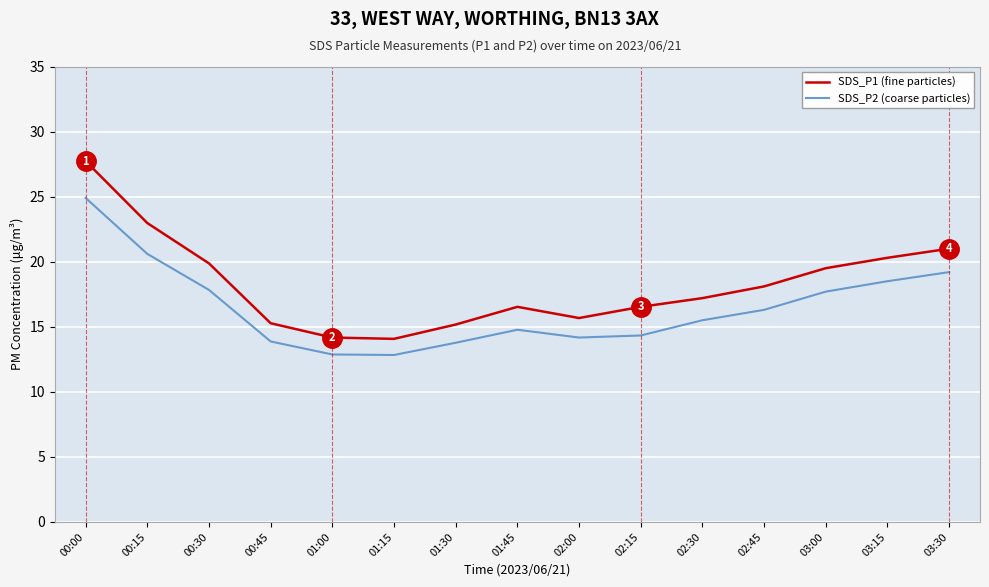

Rank the series by their maximum value, from highest to lowest.

SDS_P1 (fine particles), SDS_P2 (coarse particles)